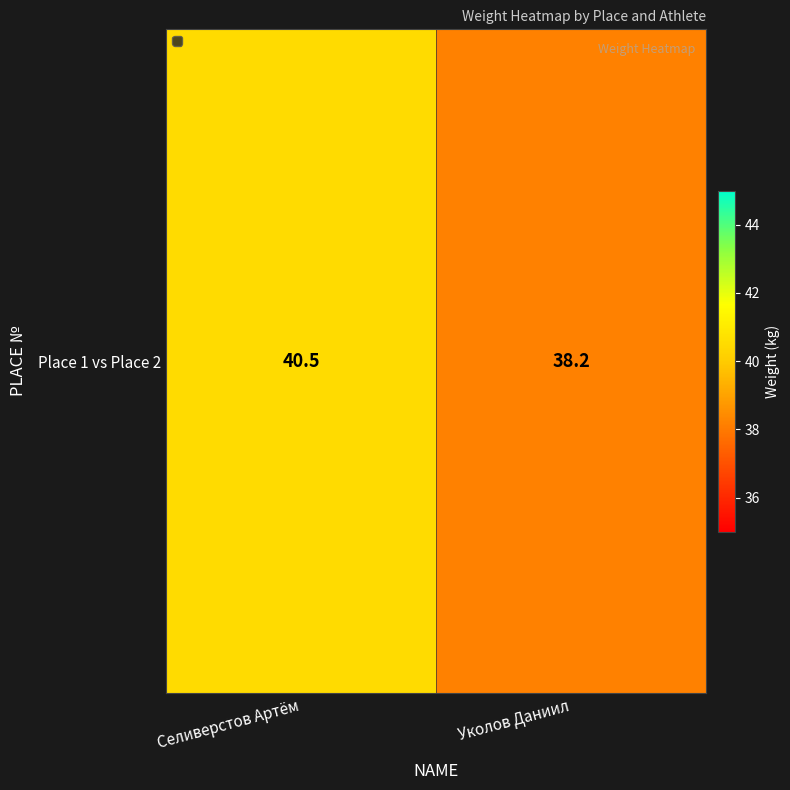

What is the sum of all values?

78.7